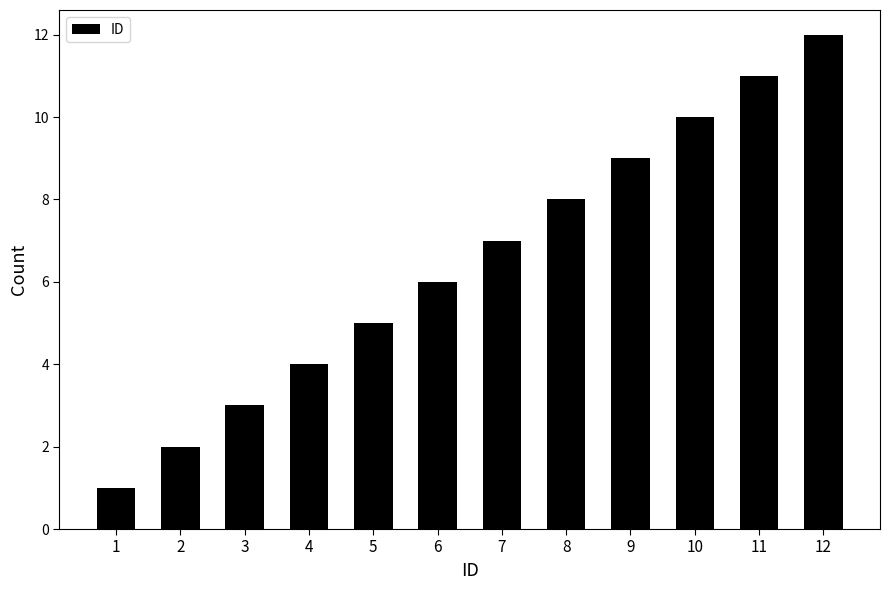

What is the difference between the second highest and minimum values?

10